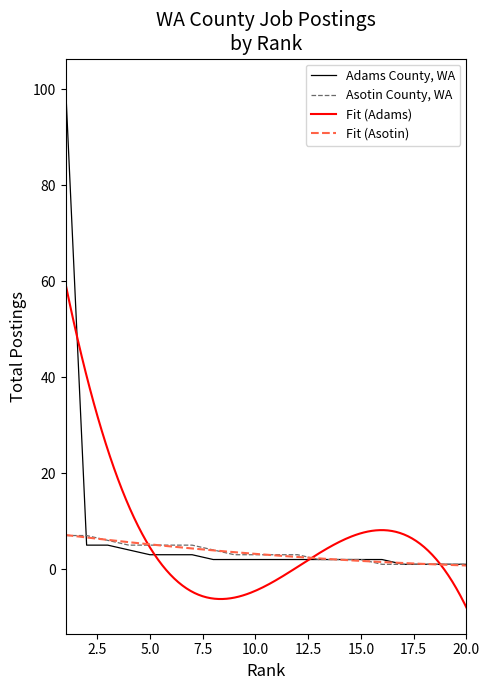

How many times do Adams County, WA and Asotin County, WA cross each other?

1